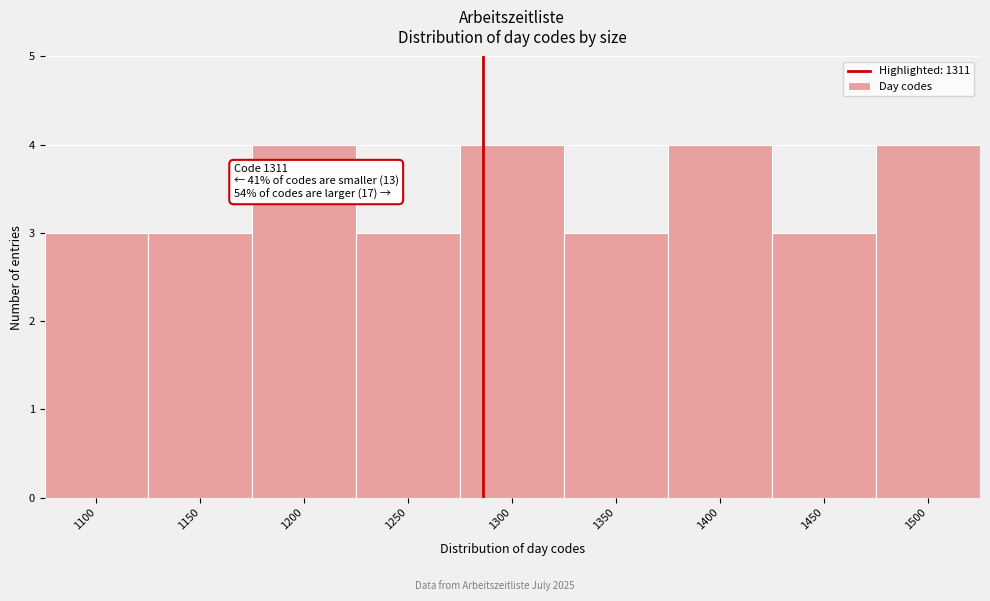

Reading left to right, list all the values displayed in this chart.

1100=3	1150=3	1200=4	1250=3	1300=4	1350=3	1400=4	1450=3	1500=4